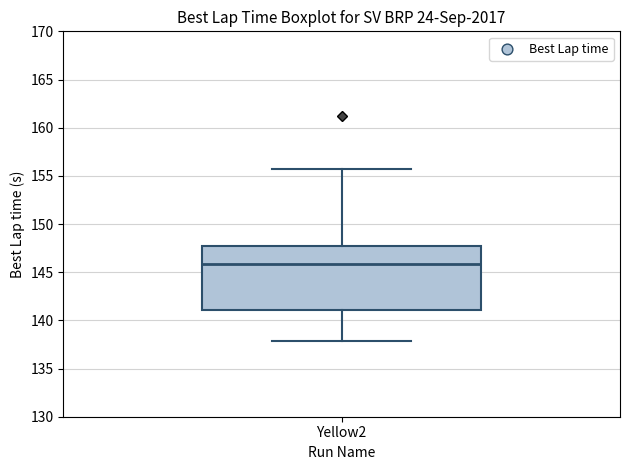

Where does the lower whisker of the box for Yellow2 end on the y-axis? The values are not printed on the chart, so give them approximately, as read against the axis.

138.0